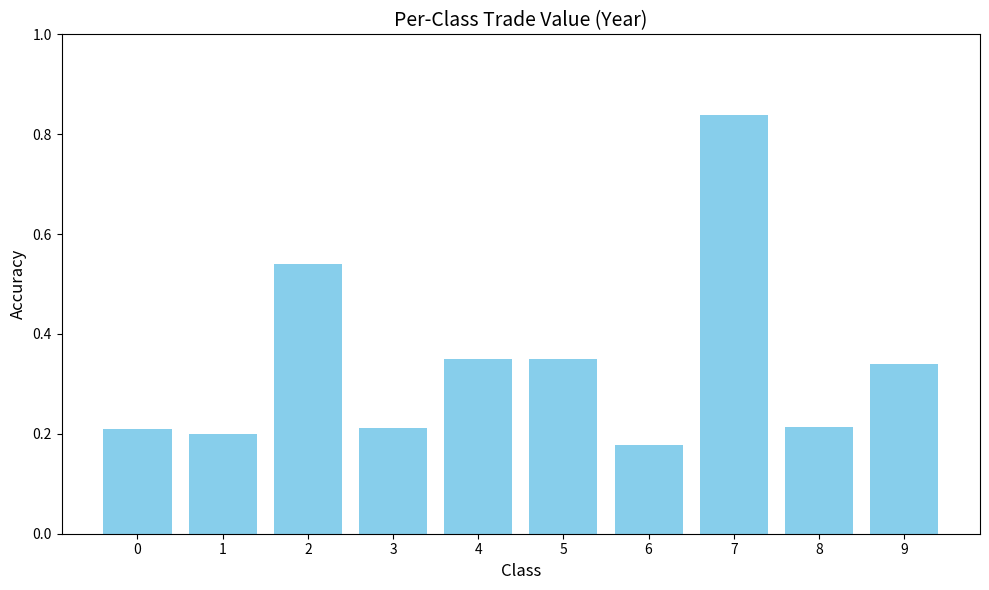

The chart shows a value of 0.3 at 6. True or false?

False